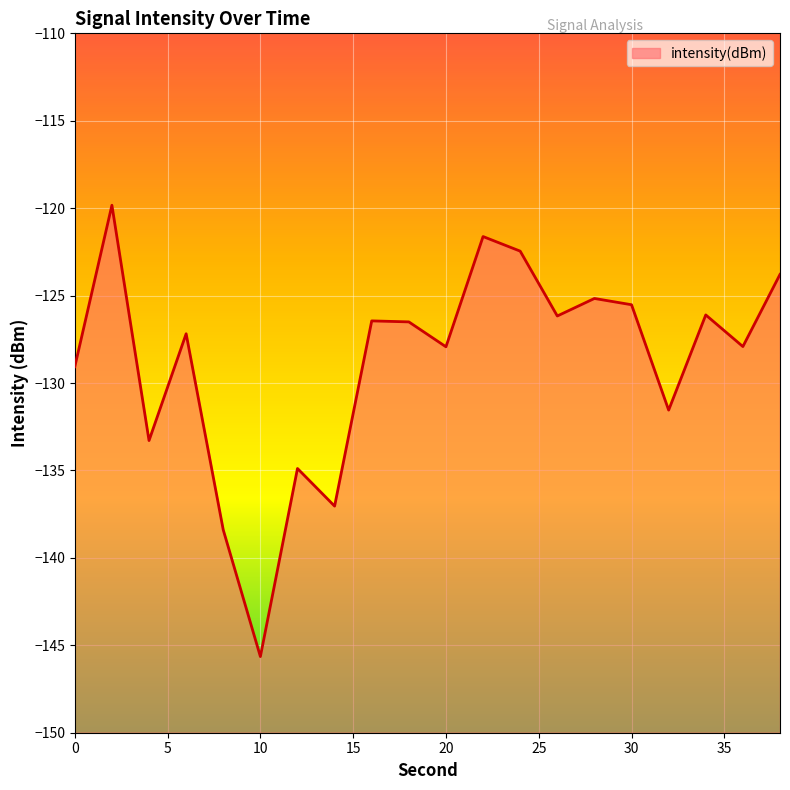

How many points are higher than both their immediate neighbors (excluding endpoints)?

7